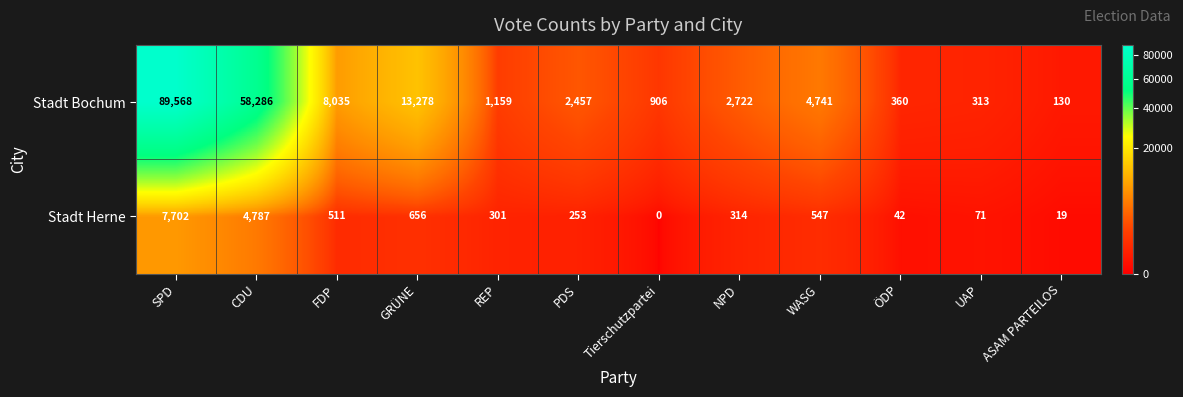

How many values in the Stadt Bochum series are below 2722?

6